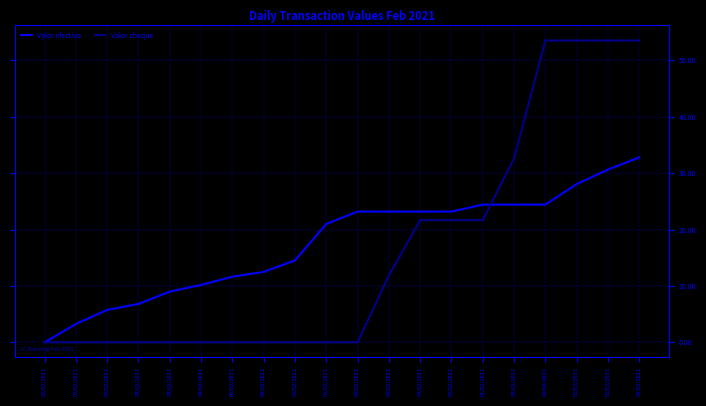

Does the chart have visible grid lines?

Yes